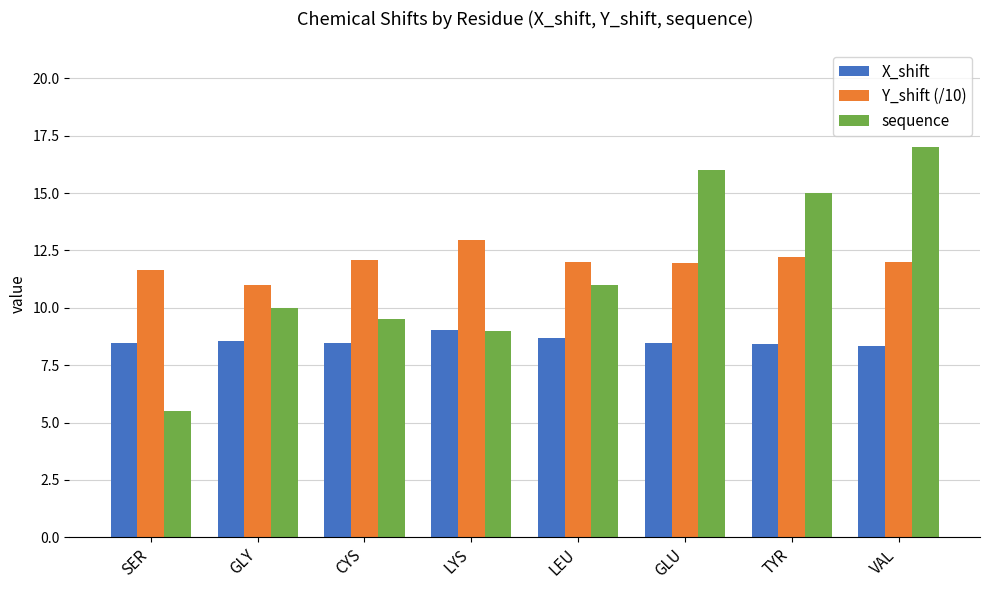

The X_shift series shows 8.5 at SER. True or false?

True